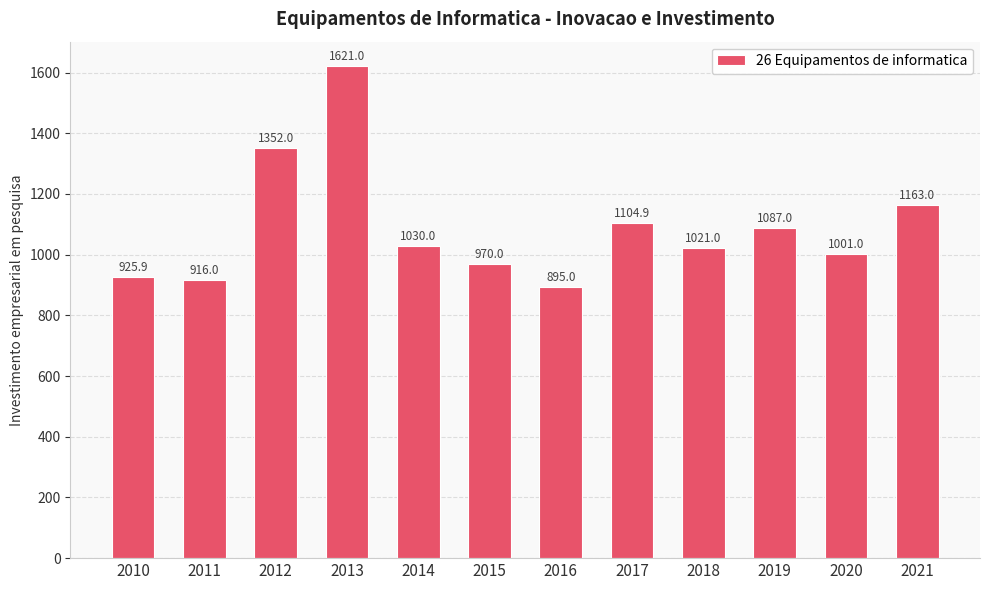

What is the approximate value at 2015?

970.0